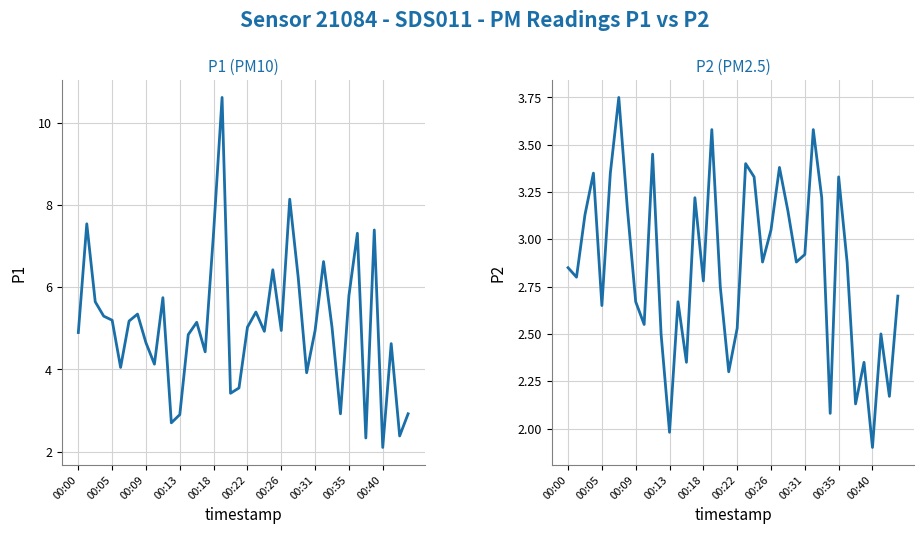

List the series in order of their overall mean, lowest first.

P2, P1